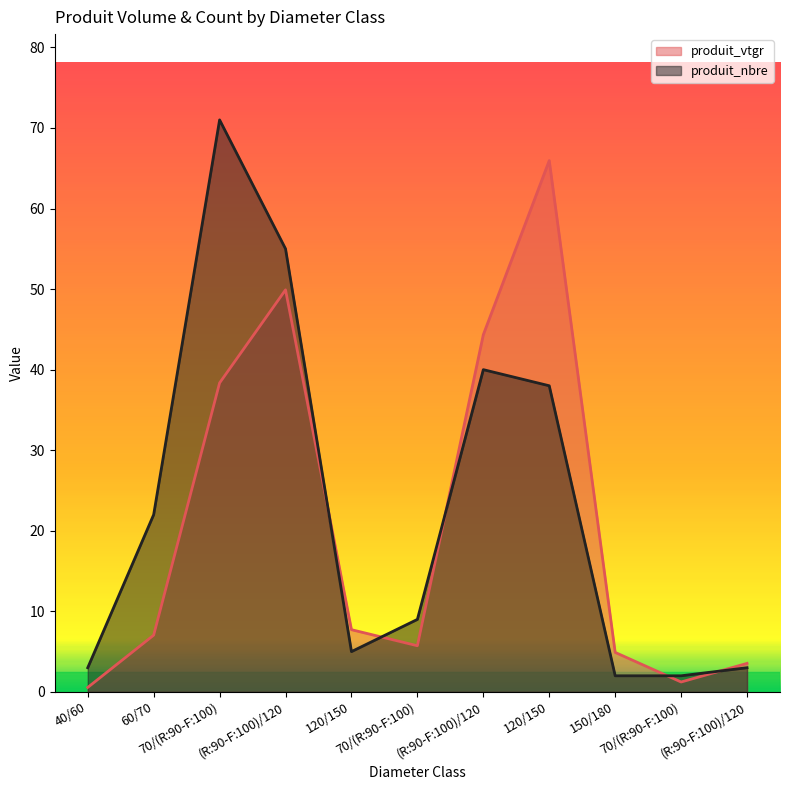

Reading right to left, extract all data points from this chart.

produit_vtgr: (R:90-F:100)/120=3.5	70/(R:90-F:100)=1.2	150/180=4.9	120/150=66.0	(R:90-F:100)/120=44.3	70/(R:90-F:100)=5.7	120/150=7.7	(R:90-F:100)/120=49.9	70/(R:90-F:100)=38.4	60/70=7.0	40/60=0.6
produit_nbre: (R:90-F:100)/120=3.0	70/(R:90-F:100)=2.0	150/180=2.0	120/150=38.0	(R:90-F:100)/120=40.0	70/(R:90-F:100)=9.0	120/150=5.0	(R:90-F:100)/120=55.0	70/(R:90-F:100)=71.0	60/70=22.0	40/60=3.0